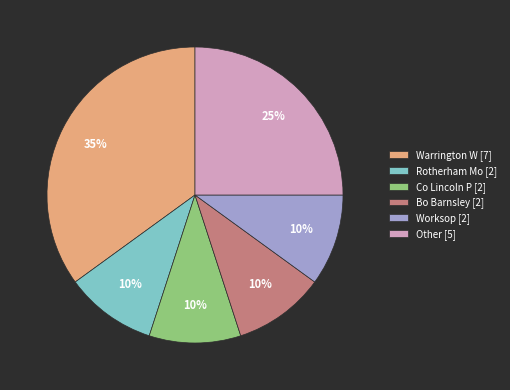

How many segments does this pie chart have?

6